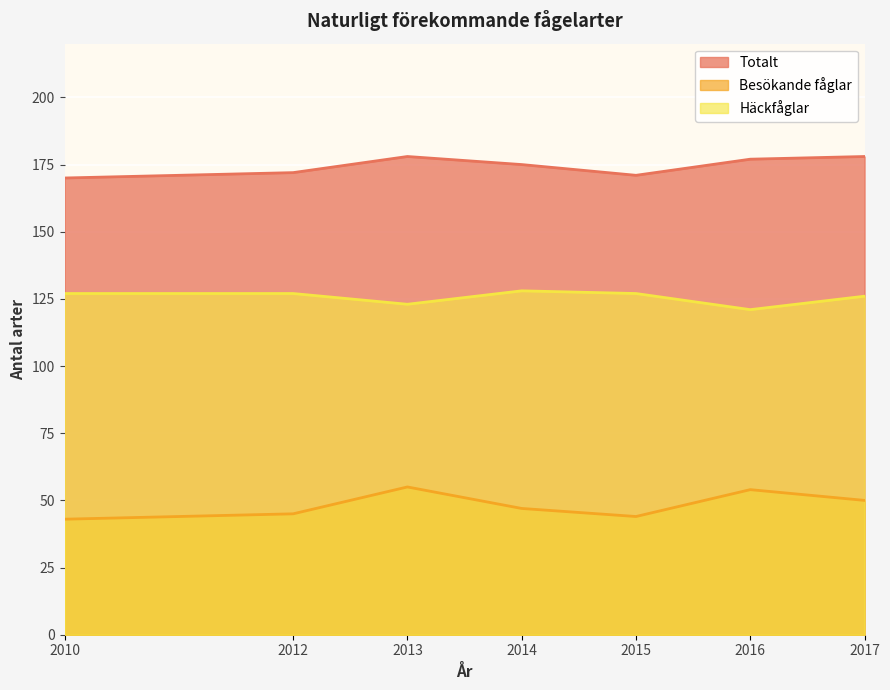

Which series has the largest total across all categories?

Totalt